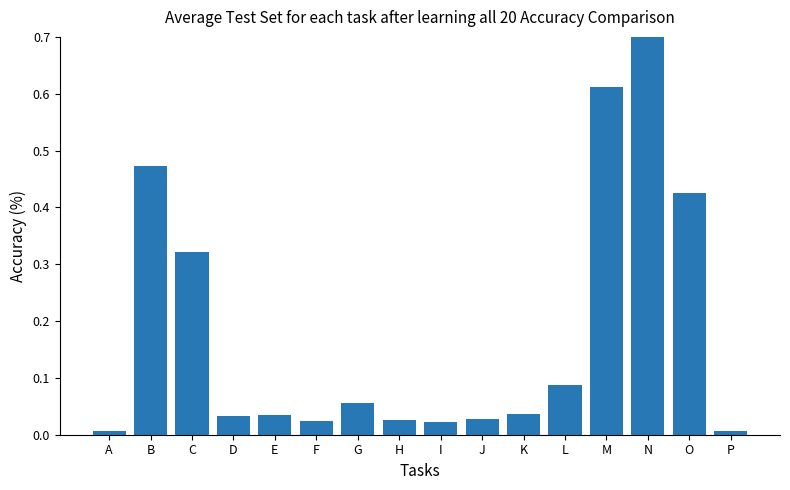

The value at E is 0.0. True or false?

True